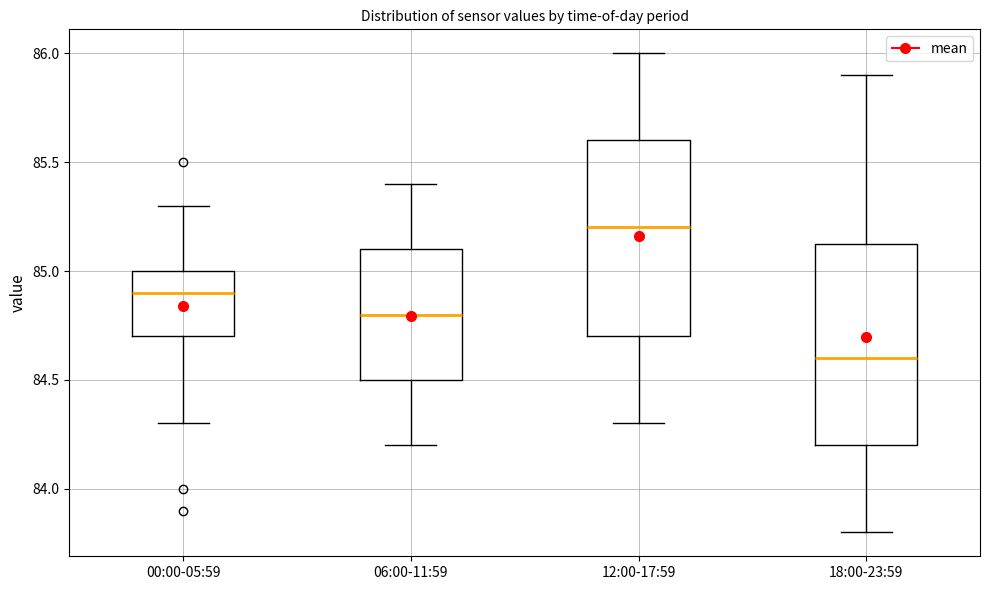

Reading left to right, transcribe this box plot: for each box, give where its median line is, the range the box spans, and where its two whiskers end, as read against the y-axis. The values are not printed on the chart, so give them approximately, as read against the axis.

00:00-05:59: median 84.90, box 84.70 to 85.00, whiskers 84.30 to 85.30
06:00-11:59: median 84.80, box 84.50 to 85.10, whiskers 84.20 to 85.40
12:00-17:59: median 85.20, box 84.70 to 85.60, whiskers 84.30 to 86.00
18:00-23:59: median 84.60, box 84.20 to 85.15, whiskers 83.80 to 85.90